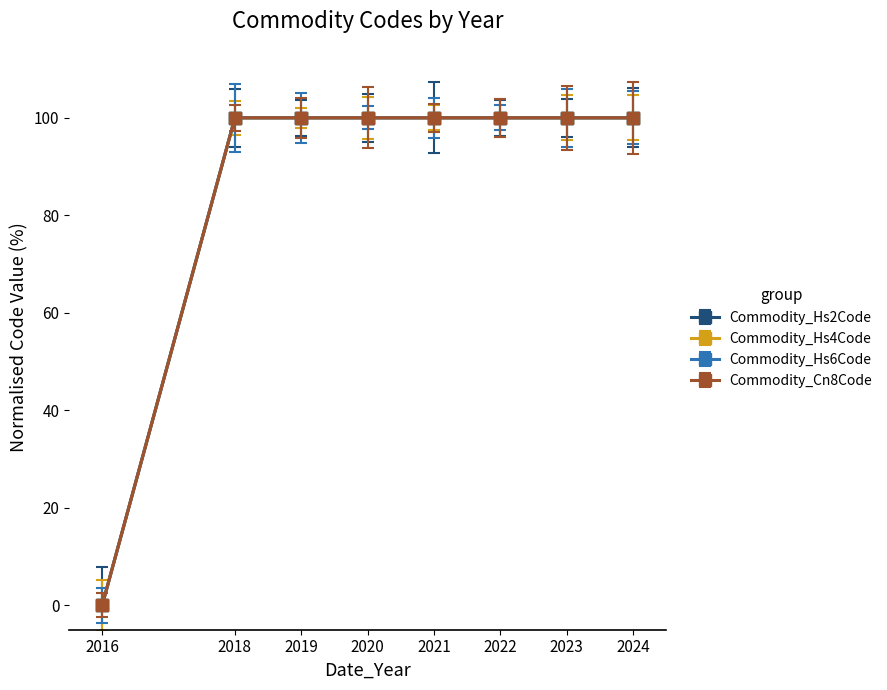

Reading left to right, extract all data points from this chart.

Commodity_Hs2Code: 2016=0	2018=100	2019=100	2020=100	2021=100	2022=100	2023=100	2024=100
Commodity_Hs4Code: 2016=0	2018=100	2019=100	2020=100	2021=100	2022=100	2023=100	2024=100
Commodity_Hs6Code: 2016=0	2018=100	2019=100	2020=100	2021=100	2022=100	2023=100	2024=100
Commodity_Cn8Code: 2016=0	2018=100	2019=100	2020=100	2021=100	2022=100	2023=100	2024=100